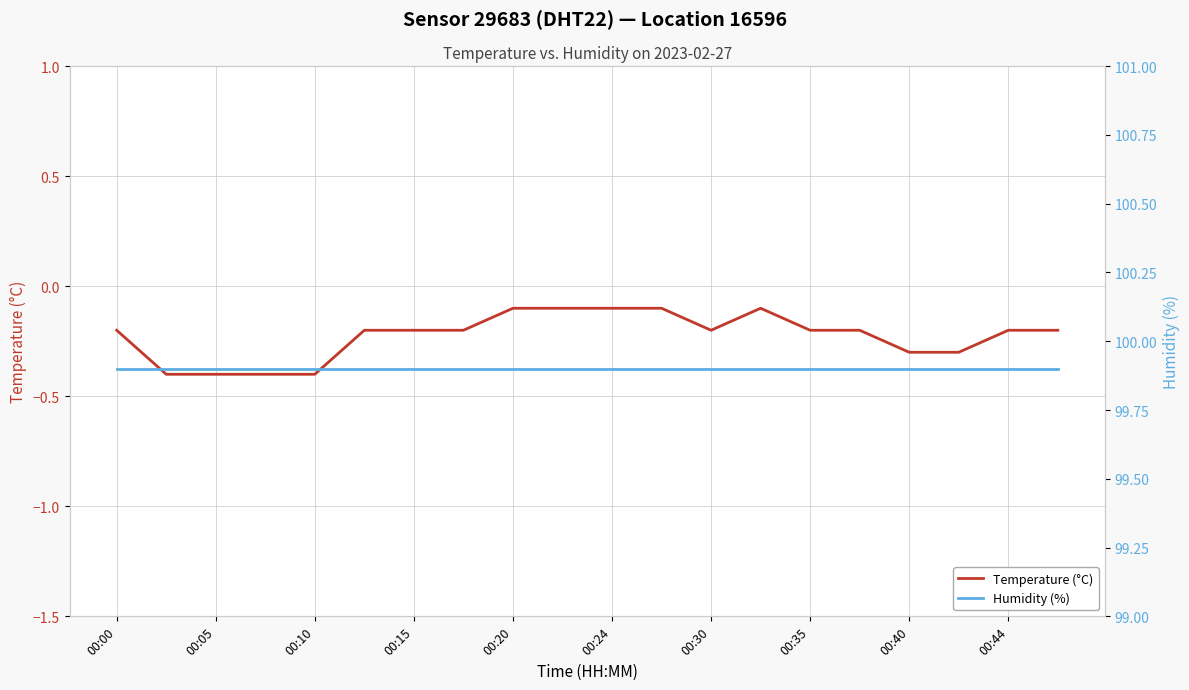

What is the minimum value for Temperature (°C)?

-0.4